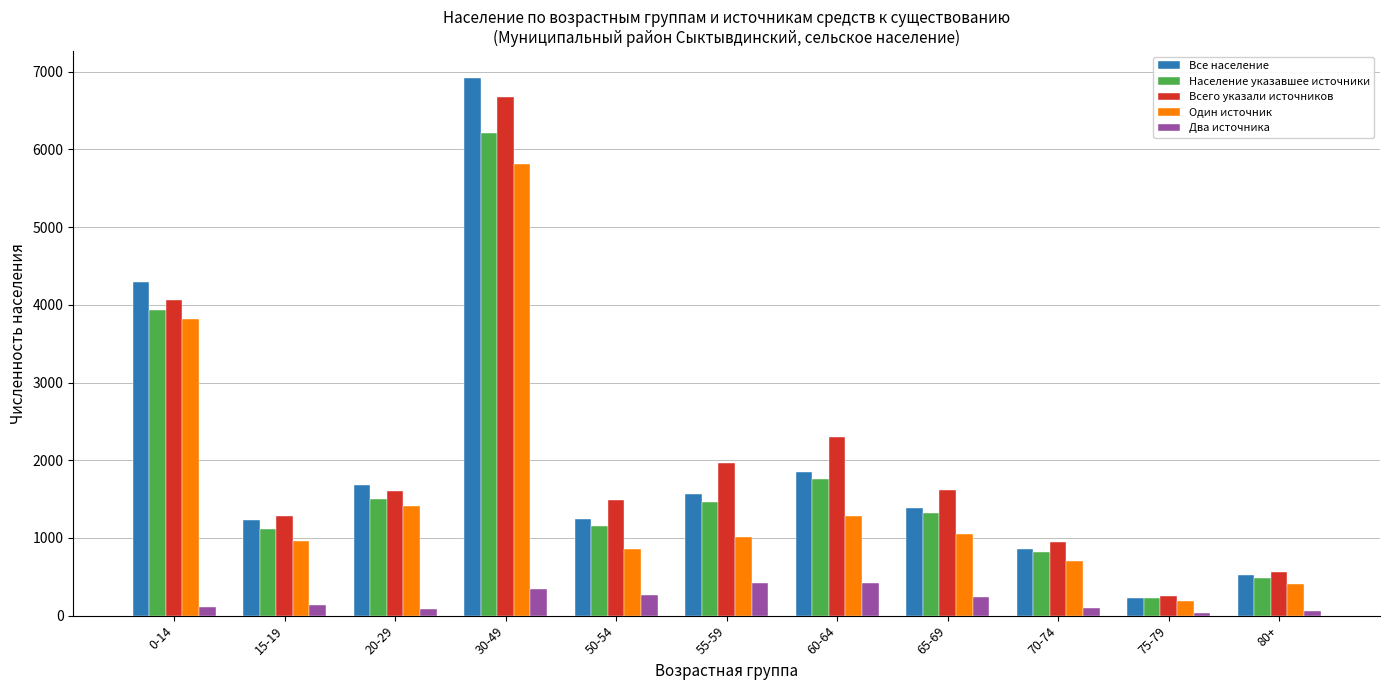

At which label is Население указавшее источники closest to 3219?

0-14